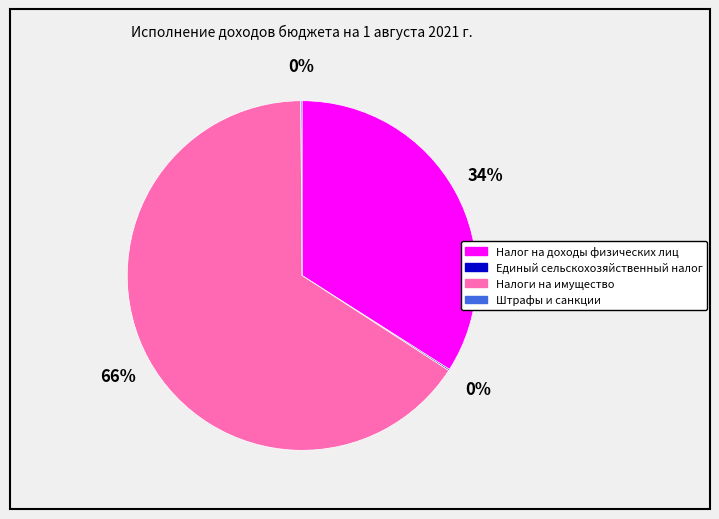

To the nearest percent, what is the average slice percentage?

25%